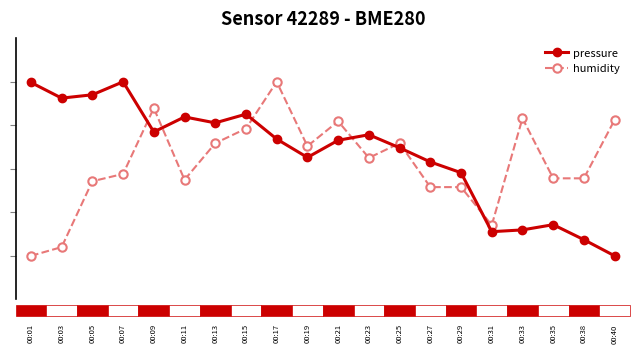

Reading left to right, extract all data points from this chart.

pressure: 5.0	4.6	4.7	5.0	3.8	4.2	4.1	4.3	3.7	3.3	3.7	3.8	3.5	3.2	2.9	1.6	1.6	1.7	1.4	1.0
humidity: 1.0	1.2	2.7	2.9	4.4	2.7	3.6	3.9	5.0	3.5	4.1	3.3	3.6	2.6	2.6	1.7	4.2	2.8	2.8	4.1